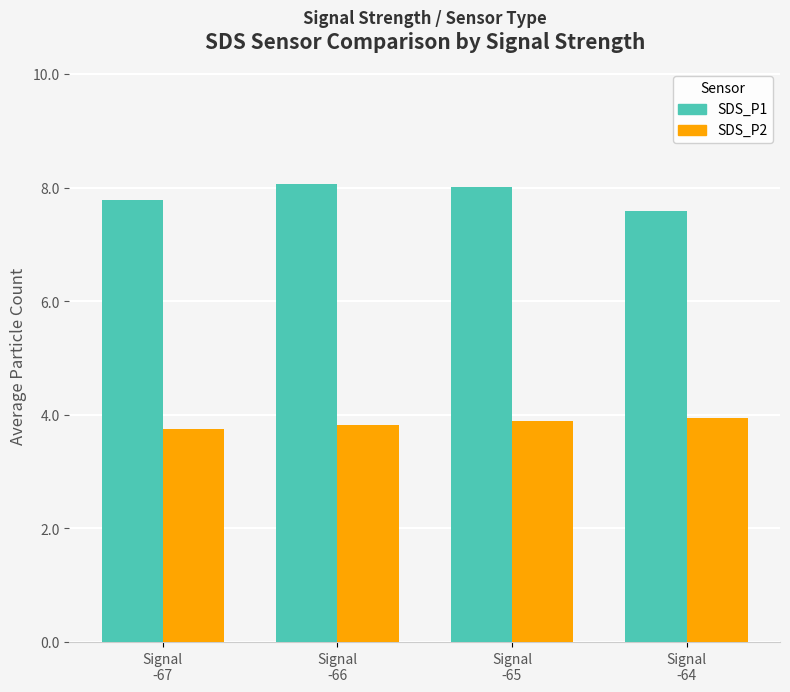

At Signal
-65, list the series in order from smallest to largest.

SDS_P2, SDS_P1